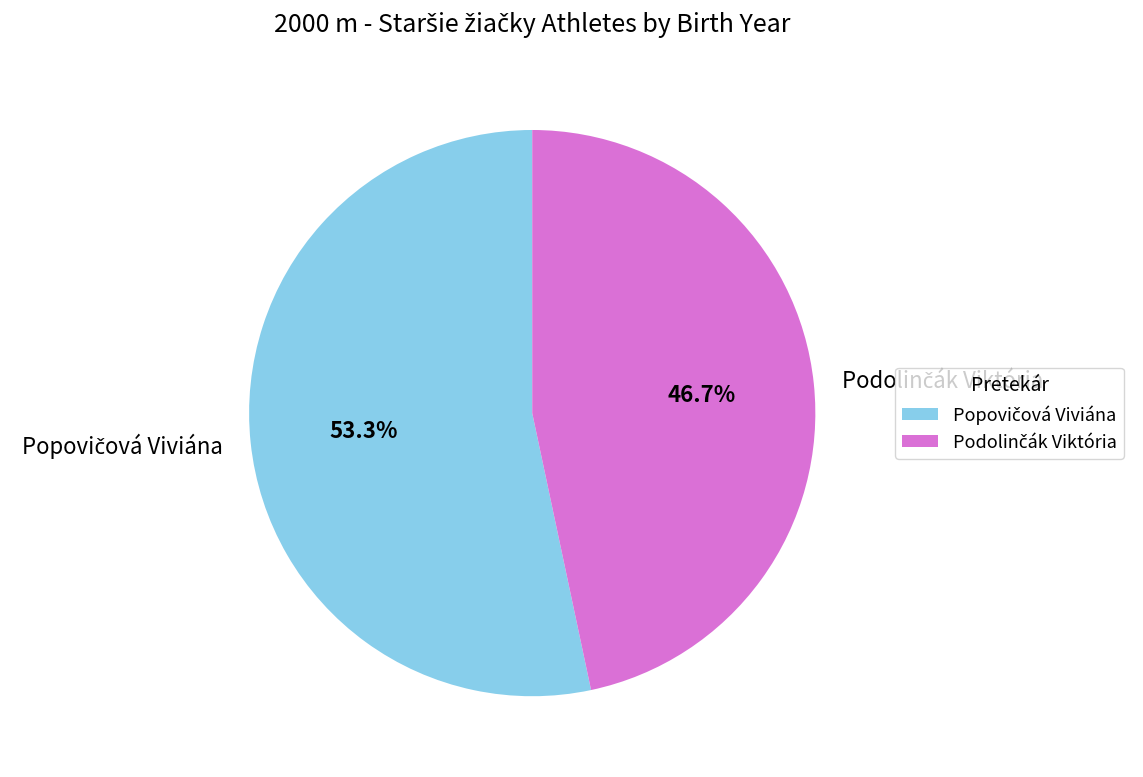

Does any single category account for the majority?

Yes